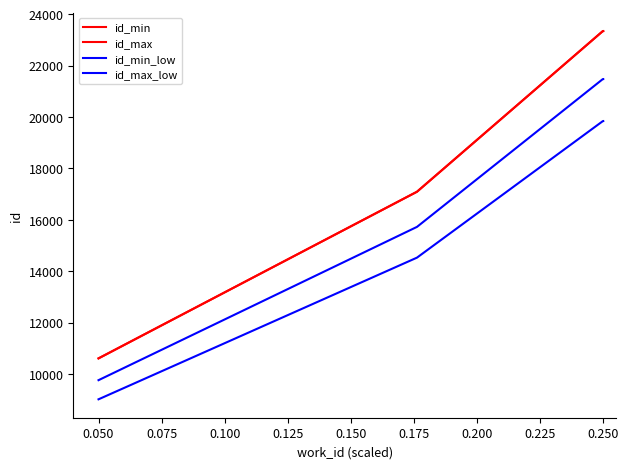

How many lines are shown in the chart?

4